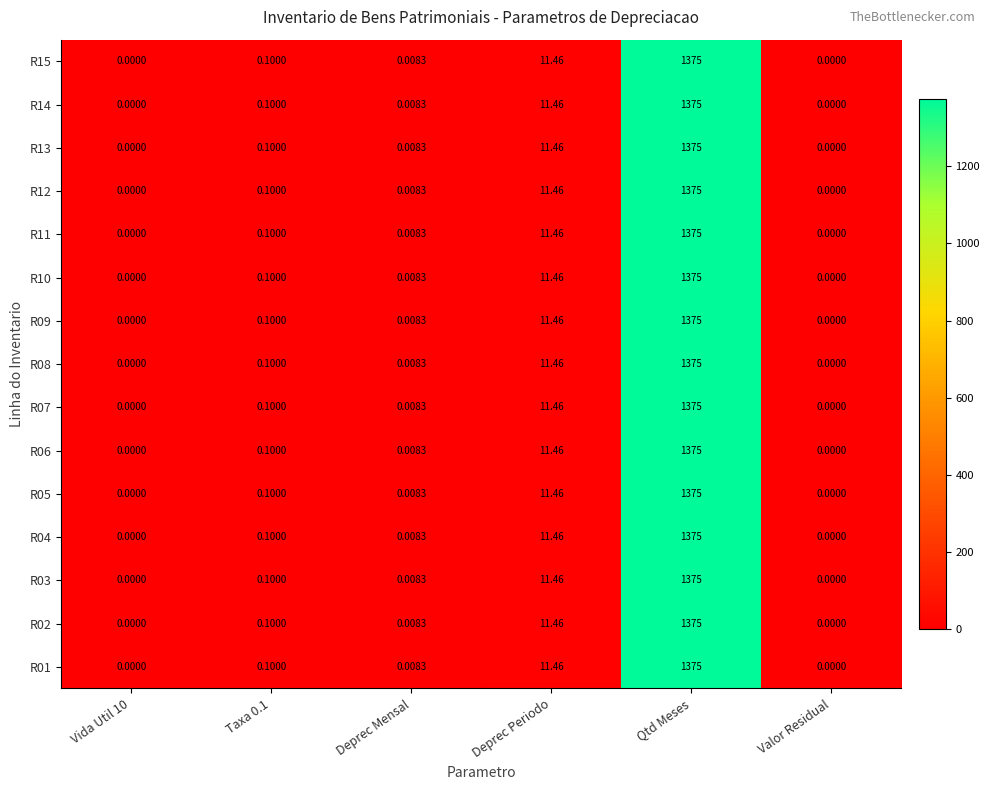

Which label corresponds to the largest value in the chart?

Qtd Meses